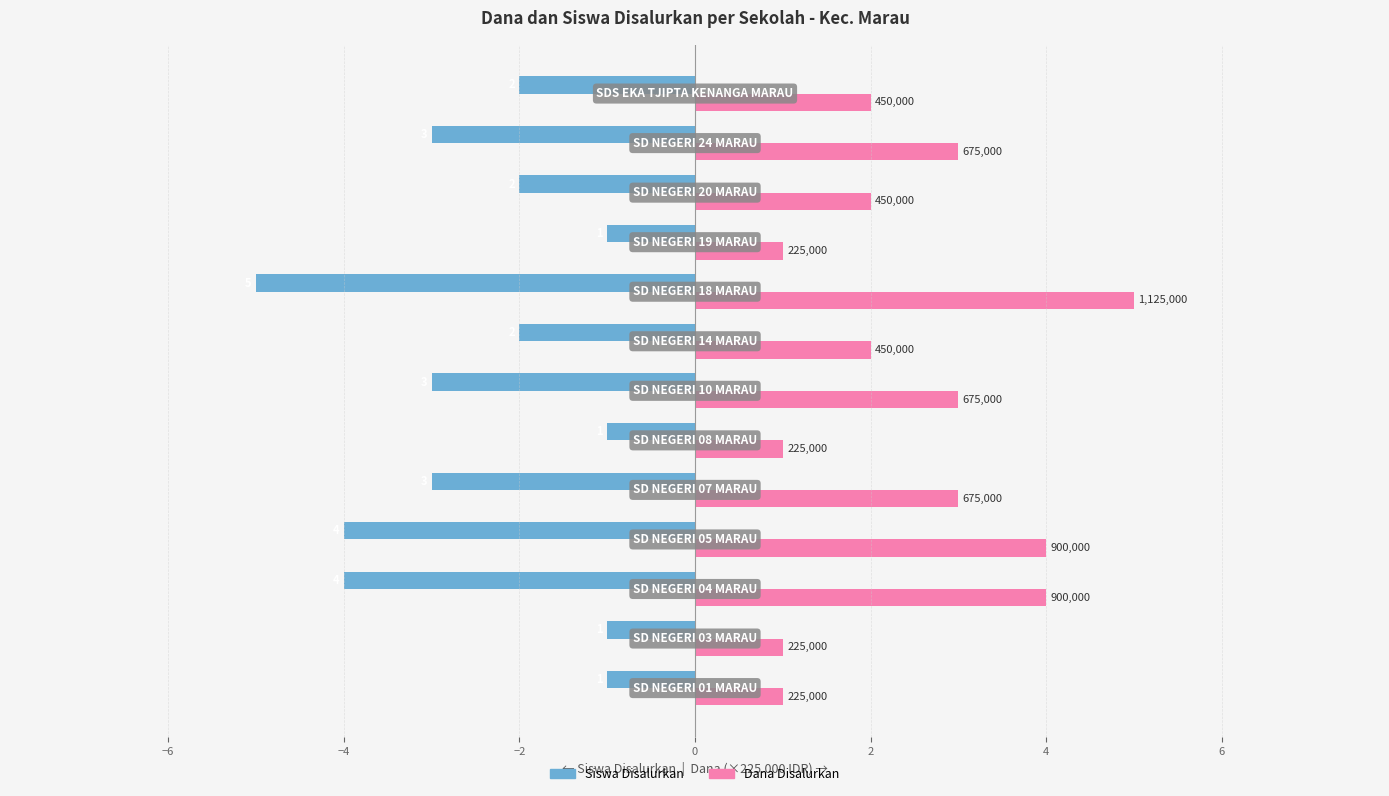

What is the smallest value displayed?

-5